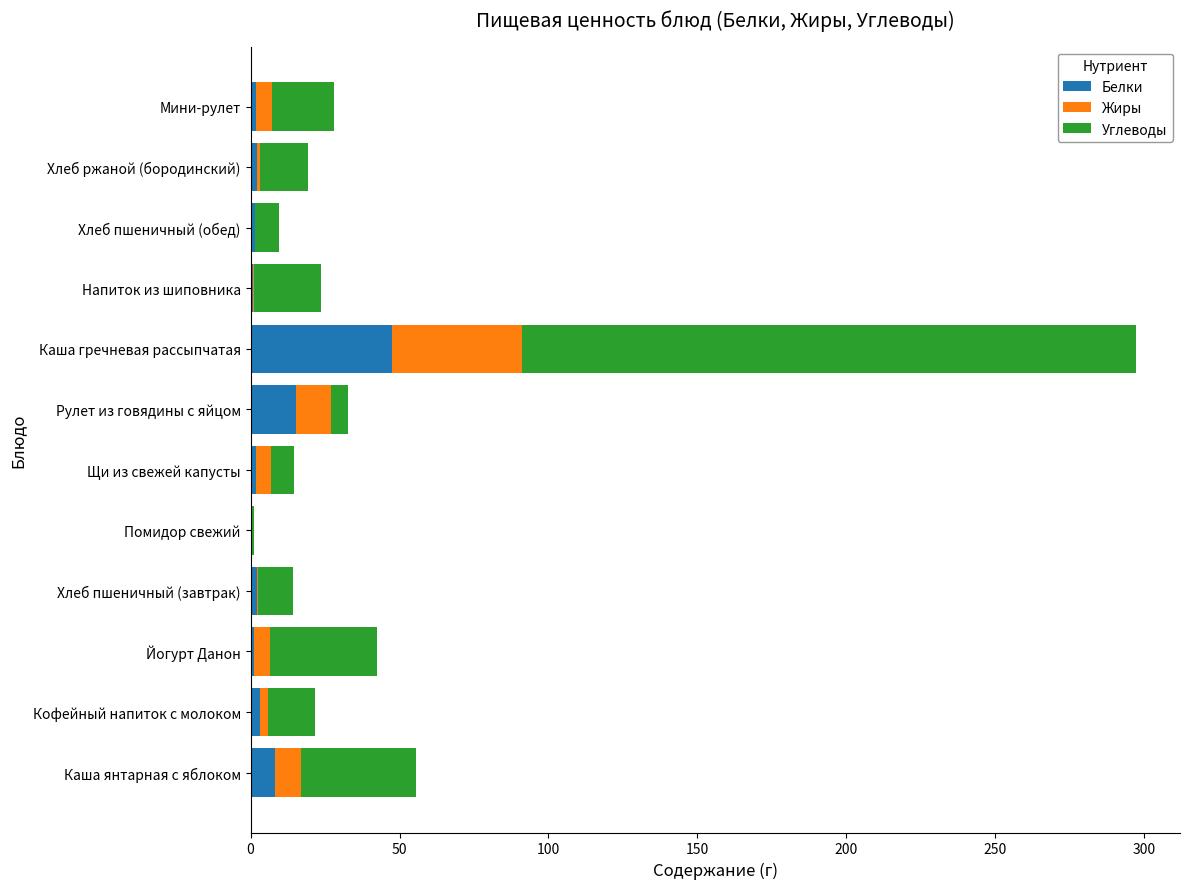

At which category is the sum across all series the highest?

Каша гречневая рассыпчатая